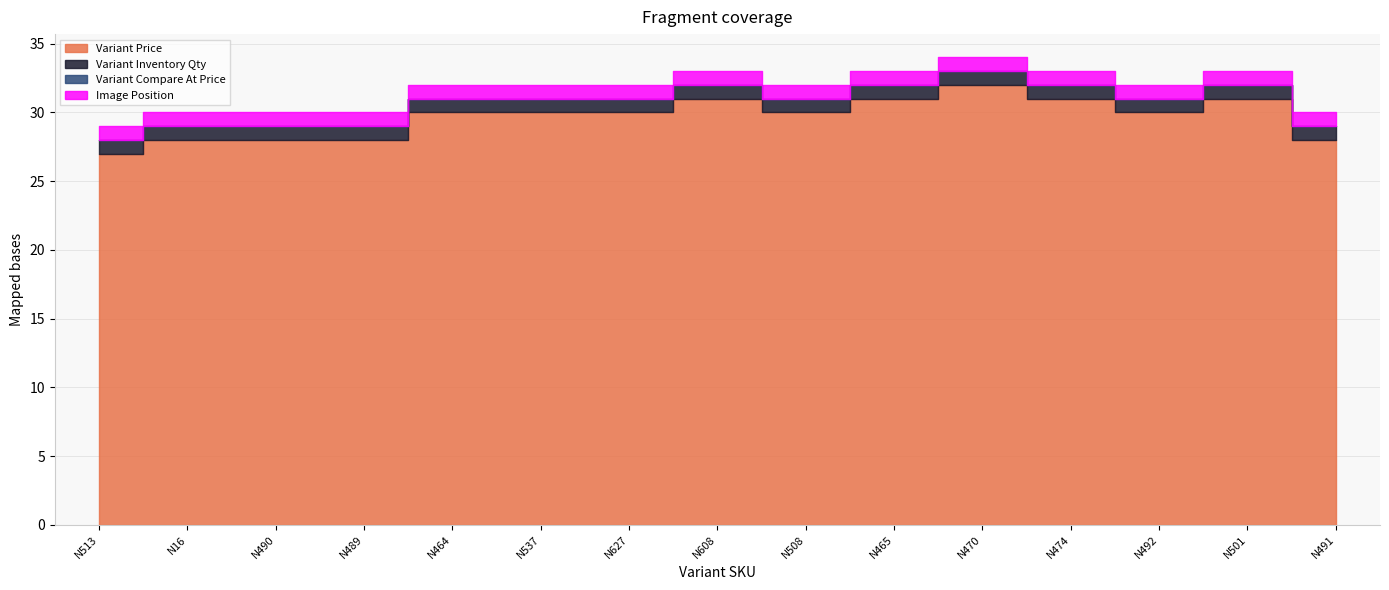

Reading left to right, extract all data points from this chart.

Variant Price: N513=27	N16=28	N490=28	N489=28	N464=30	N537=30	N627=30	N608=31	N508=30	N465=31	N470=32	N474=31	N492=30	N501=31	N491=28
Variant Inventory Qty: N513=1	N16=1	N490=1	N489=1	N464=1	N537=1	N627=1	N608=1	N508=1	N465=1	N470=1	N474=1	N492=1	N501=1	N491=1
Variant Compare At Price: N513=0	N16=0	N490=0	N489=0	N464=0	N537=0	N627=0	N608=0	N508=0	N465=0	N470=0	N474=0	N492=0	N501=0	N491=0
Image Position: N513=1	N16=1	N490=1	N489=1	N464=1	N537=1	N627=1	N608=1	N508=1	N465=1	N470=1	N474=1	N492=1	N501=1	N491=1